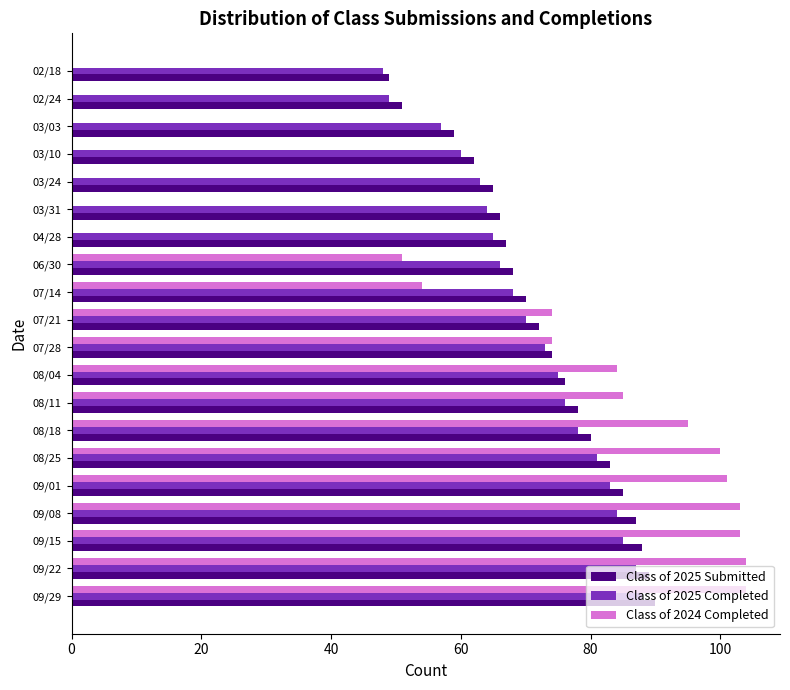

The value of Class of 2024 Completed at 03/10 is -68. True or false?

False